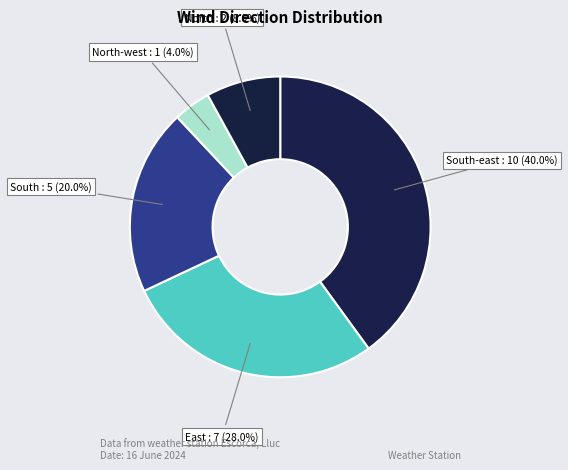

Which category has the smallest portion of the pie?

North-west